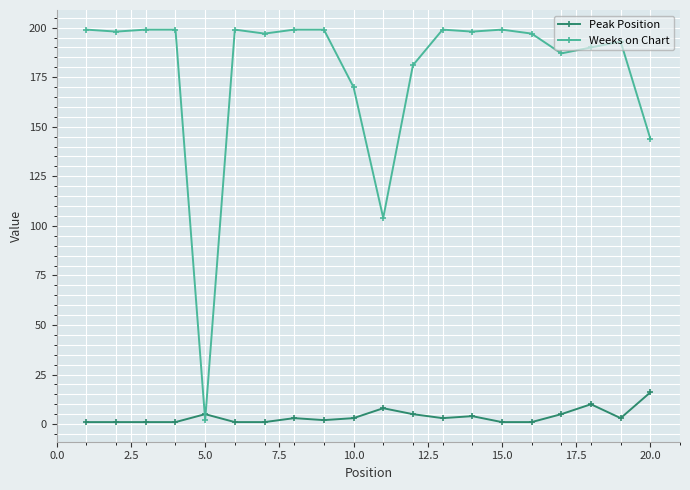

True or false: Weeks on Chart has more than 1 points higher than both neighbors.

True